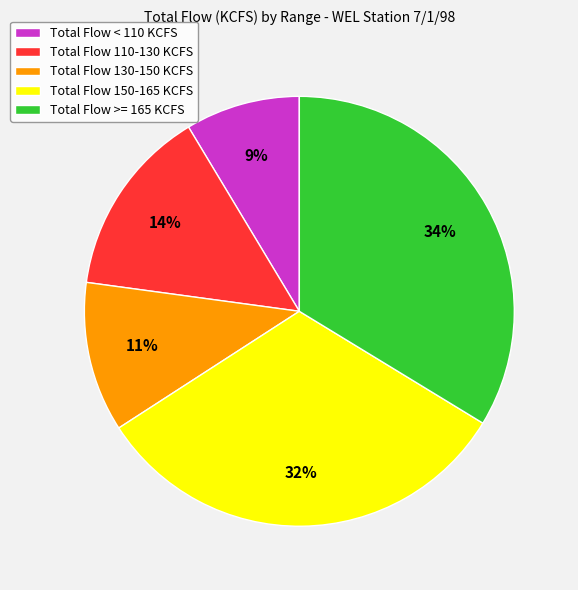

Rank the categories by value from highest to lowest.

Total Flow >= 165 KCFS, Total Flow 150-165 KCFS, Total Flow 110-130 KCFS, Total Flow 130-150 KCFS, Total Flow < 110 KCFS